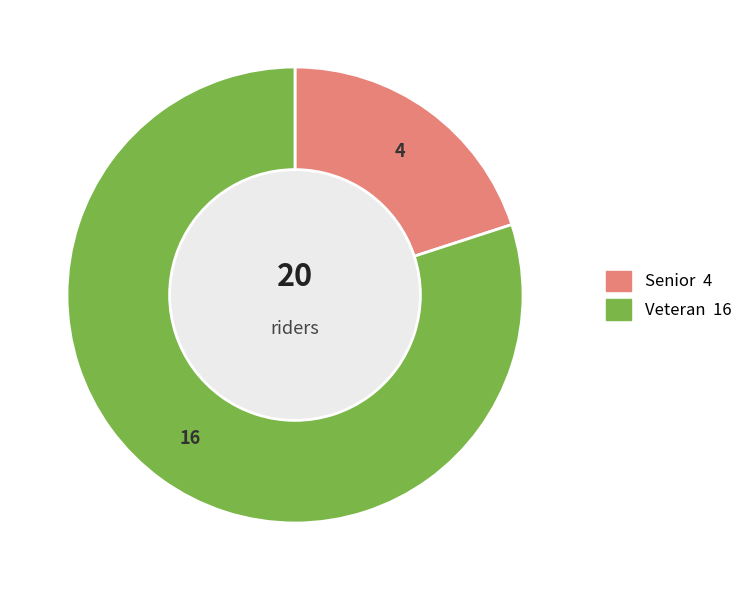

Is the sum of Veteran and Senior greater than half?

Yes